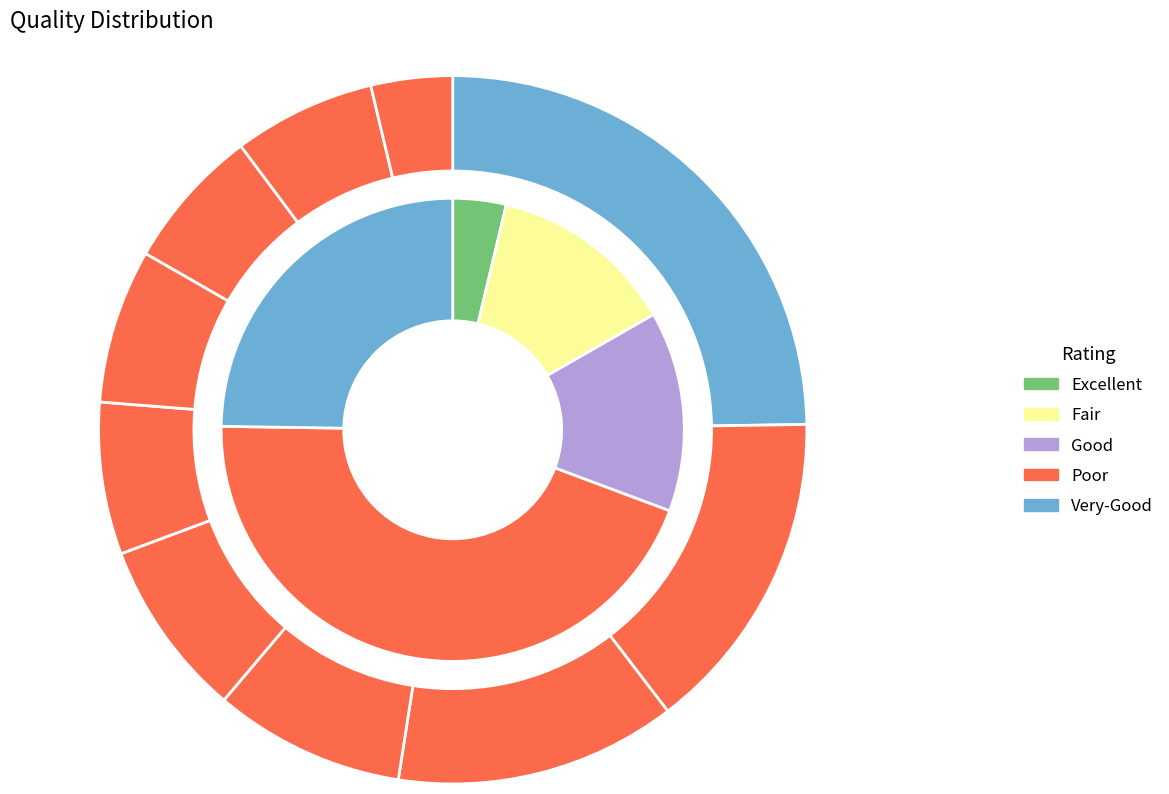

The pct45 slice represents 19% of the pie. True or false?

False